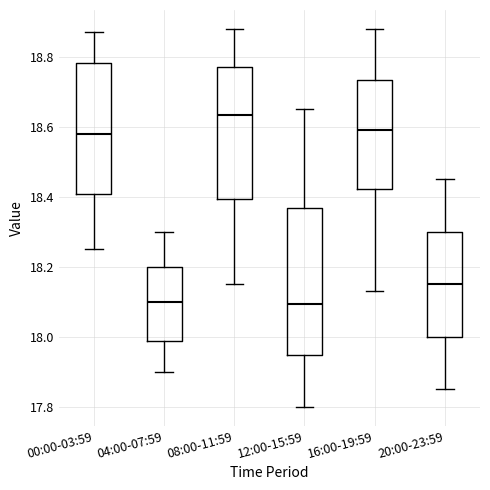

Reading left to right, transcribe this box plot: for each box, give where its median line is, the range the box spans, and where its two whiskers end, as read against the y-axis. The values are not printed on the chart, so give them approximately, as read against the axis.

00:00-03:59: median 18.58, box 18.40 to 18.78, whiskers 18.26 to 18.88
04:00-07:59: median 18.10, box 17.98 to 18.20, whiskers 17.90 to 18.30
08:00-11:59: median 18.64, box 18.40 to 18.78, whiskers 18.16 to 18.88
12:00-15:59: median 18.10, box 17.94 to 18.36, whiskers 17.80 to 18.66
16:00-19:59: median 18.60, box 18.42 to 18.74, whiskers 18.14 to 18.88
20:00-23:59: median 18.16, box 18.00 to 18.30, whiskers 17.86 to 18.46